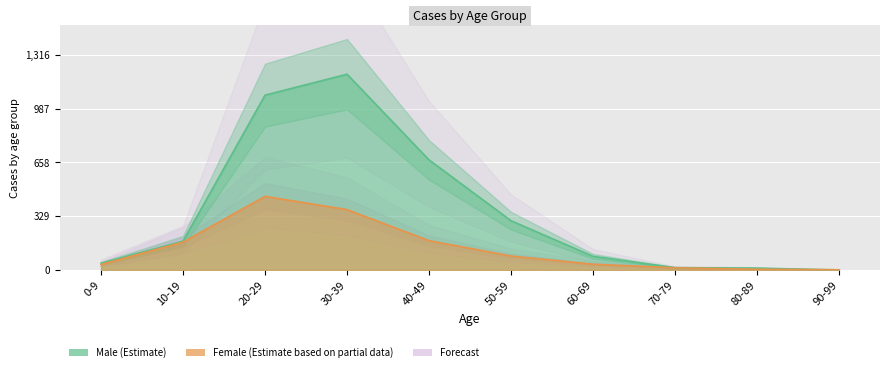

How many categories are shown in the chart?

10